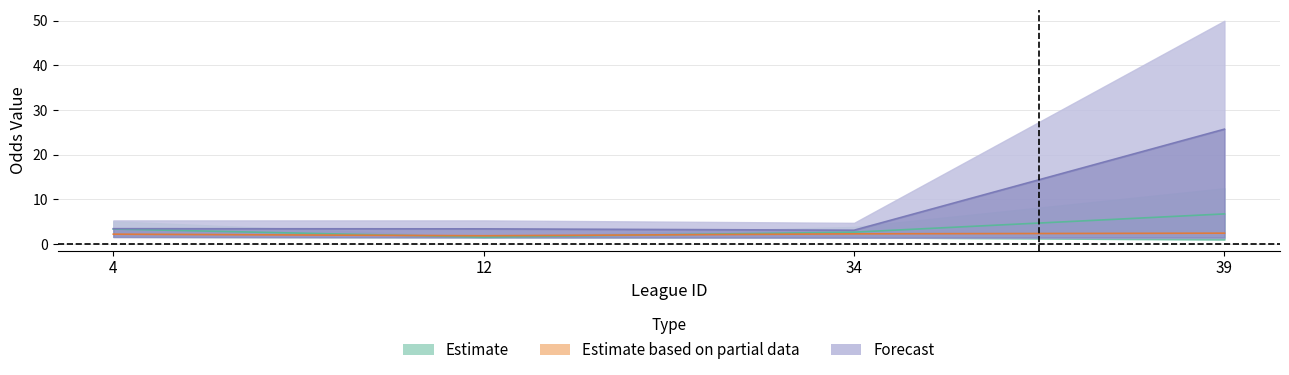

In last_home, how many points are lower than both neighbors (excluding endpoints)?

1